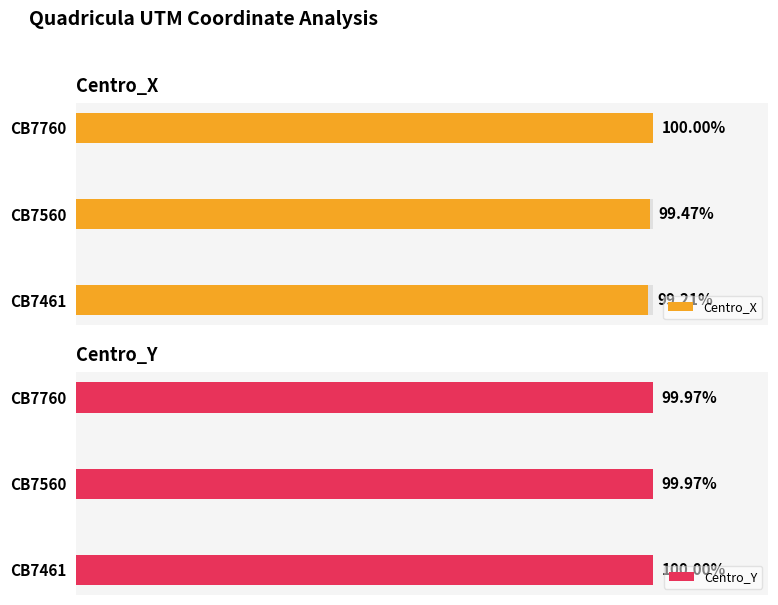

Is it true that Centro_X equals 129.9 at CB7461?

False